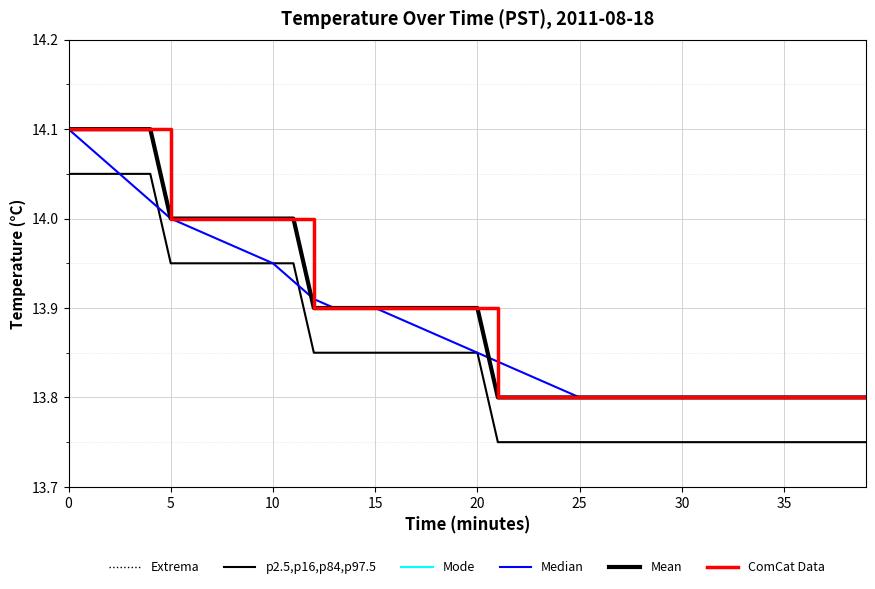

Is this an area chart (filled region under the line)?

No